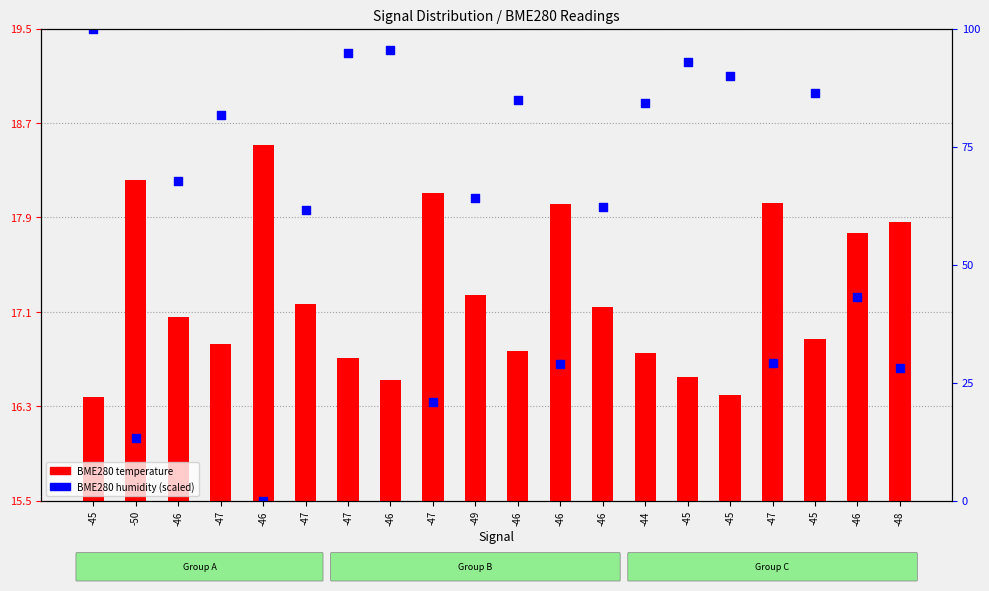

What are all the series names shown in the legend?

BME280 temperature, BME280 humidity (scaled)